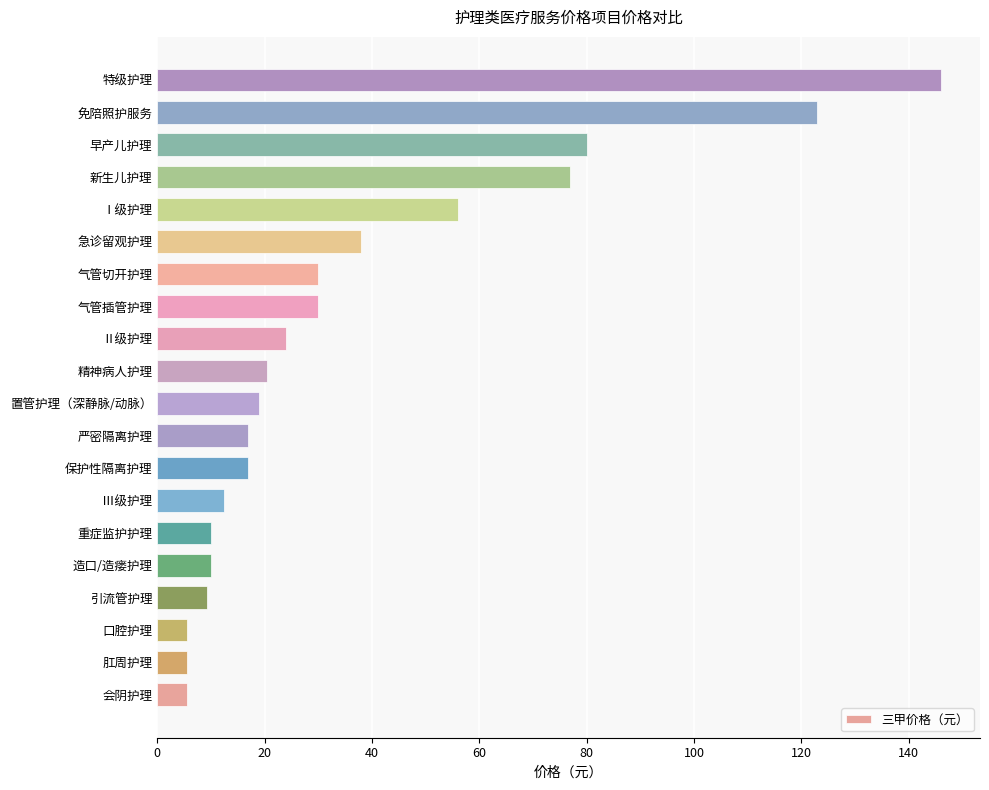

The chart shows a value of 30.0 at 气管切开护理. True or false?

True